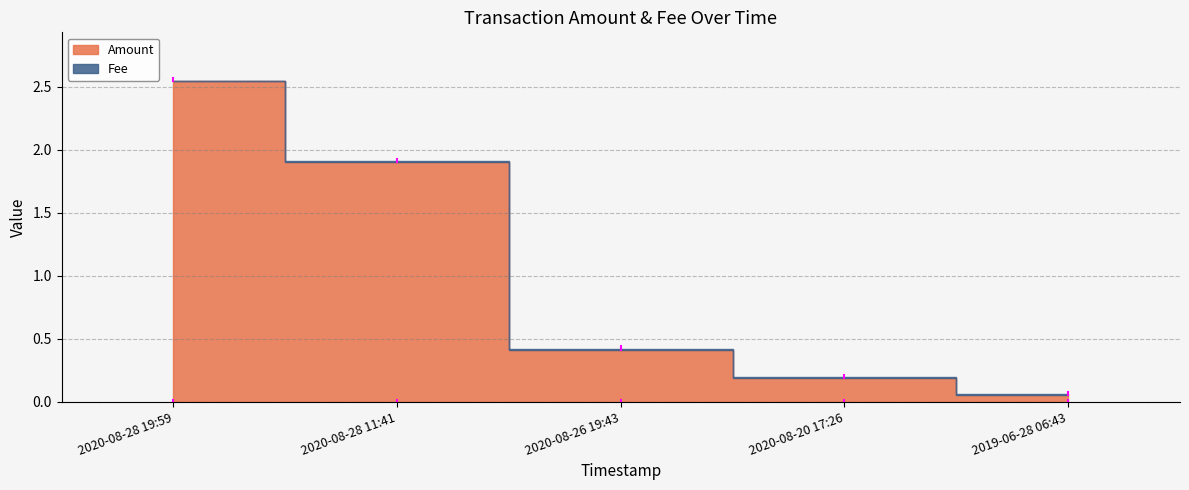

Reading left to right, transcribe all the data shown in this chart.

Amount: 2020-08-28 19:59=2.5	2020-08-28 11:41=1.9	2020-08-26 19:43=0.4	2020-08-20 17:26=0.2	2019-06-28 06:43=0.1
Fee: 2020-08-28 19:59=0.0	2020-08-28 11:41=0.0	2020-08-26 19:43=0.0	2020-08-20 17:26=0.0	2019-06-28 06:43=0.0